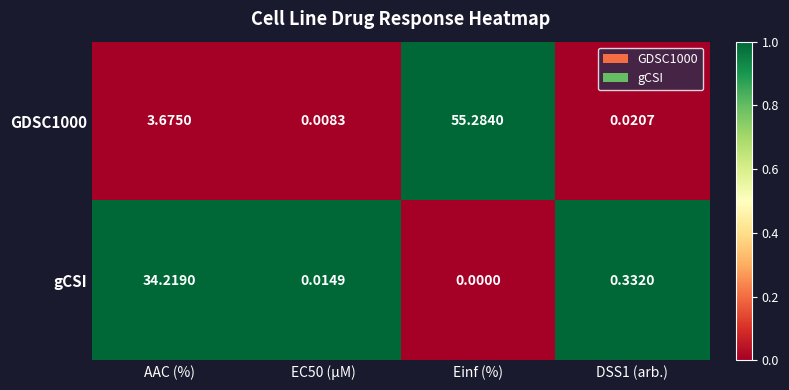

At which label does GDSC1000 first exceed 3?

AAC (%)